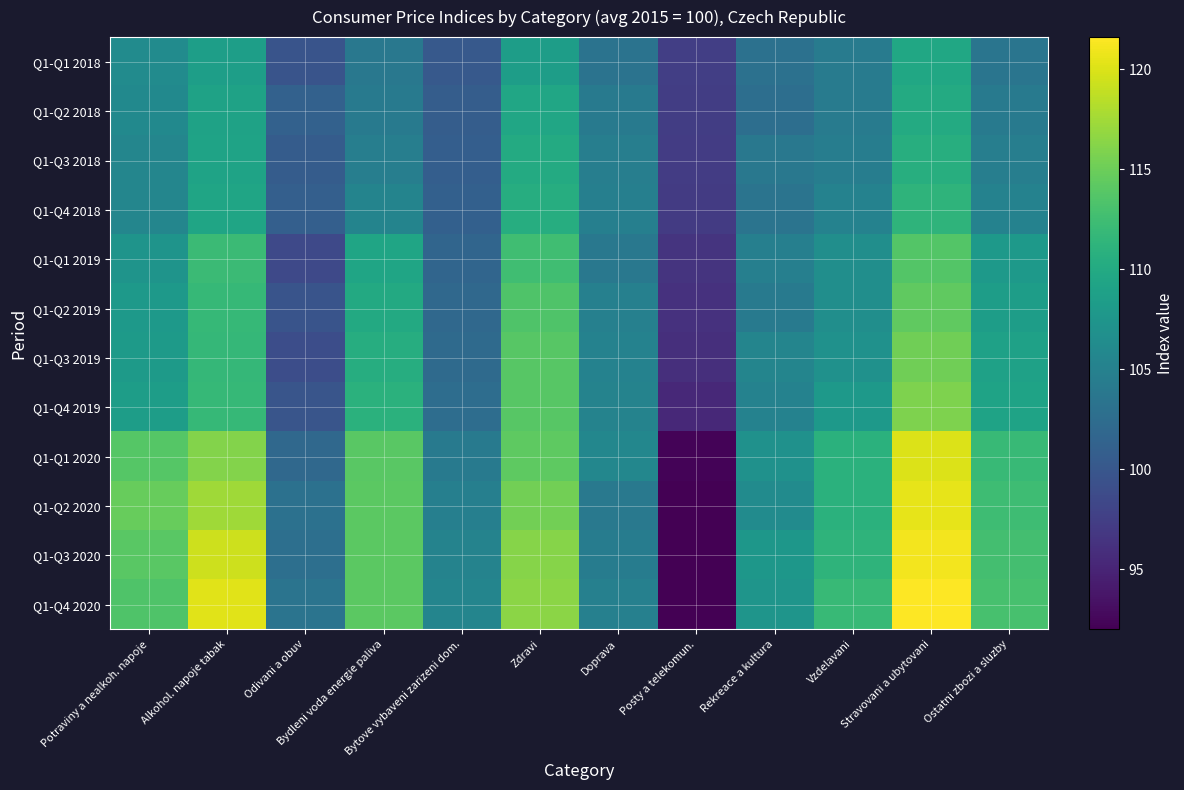

Which series has the largest range (max minus min)?

Q1-Q4 2020